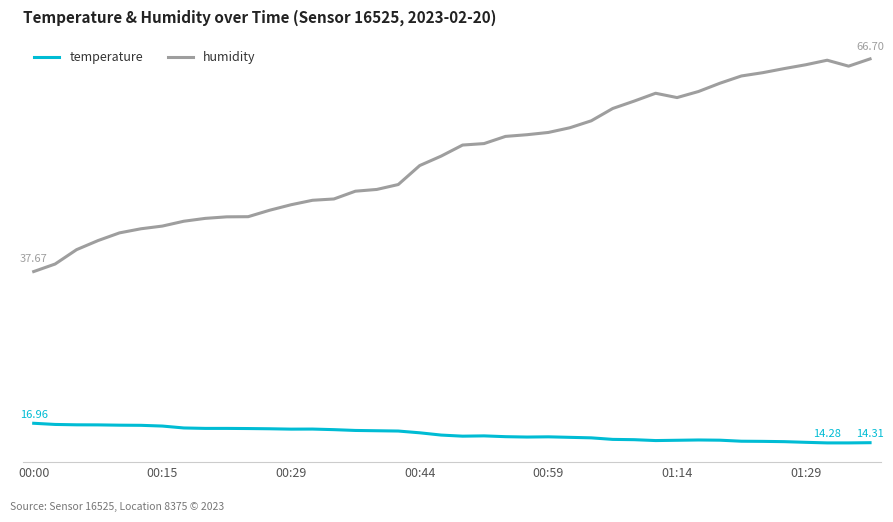

What are all the series names shown in the legend?

temperature, humidity